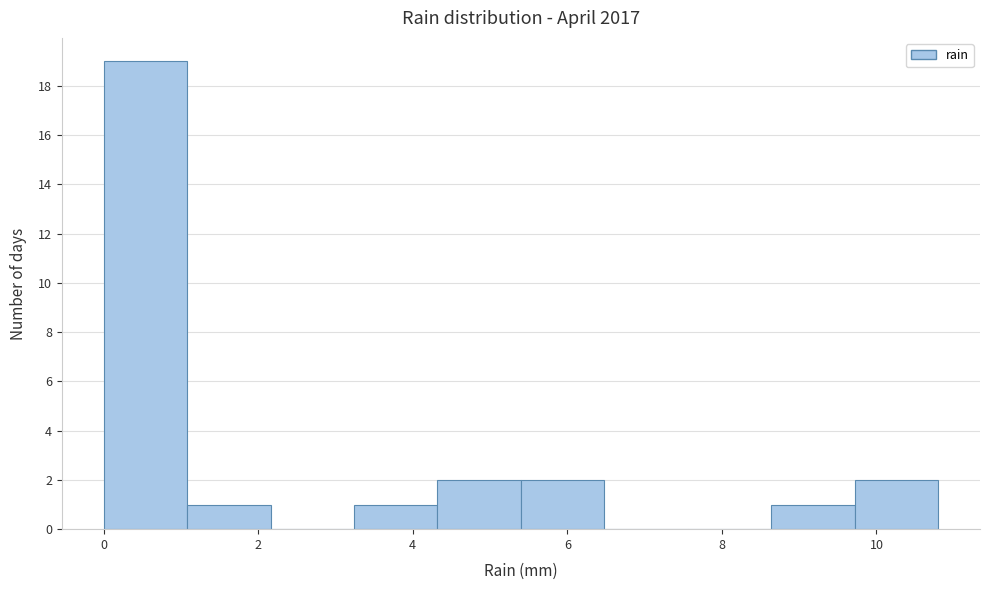

What is the height of the bar covering 0.00 to 1.08 on the x-axis? Neither the bar edges nor the heights are printed on the chart, so give them approximately, as read against the axes.

19